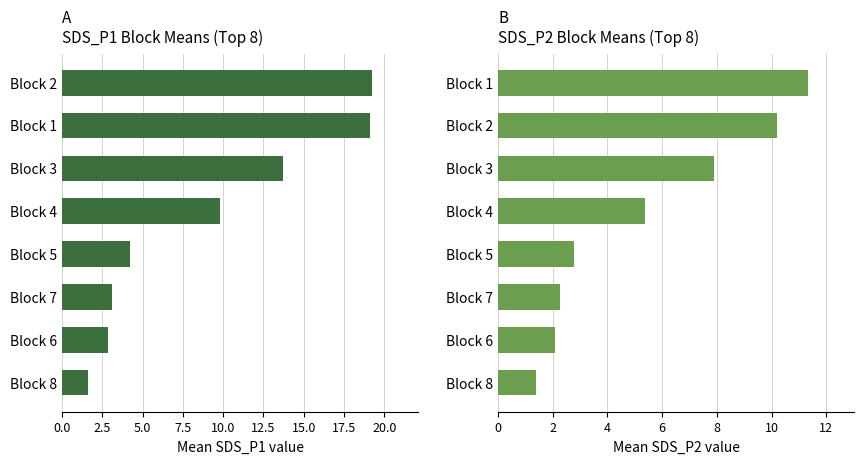

The value of SDS_P2 block mean at Block 6 is 2.9. True or false?

False